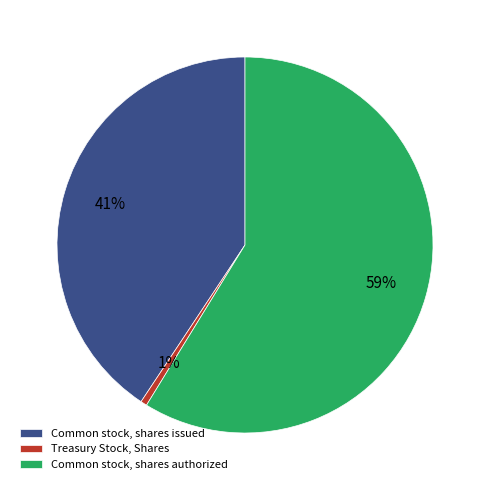

How many slices are in this pie chart?

3